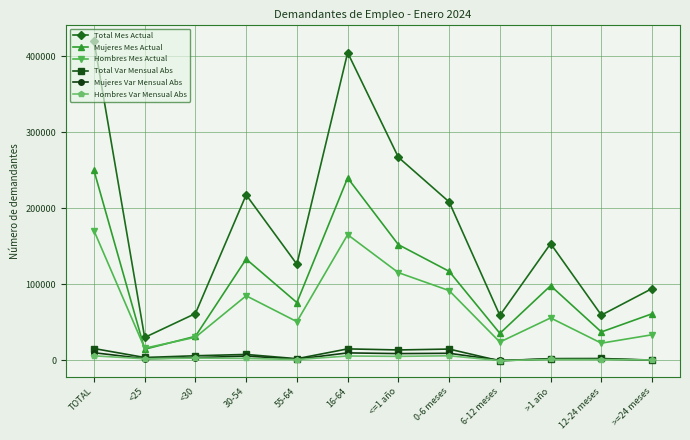

Where does the Hombres Var Mensual Abs series first go above 2117?

TOTAL